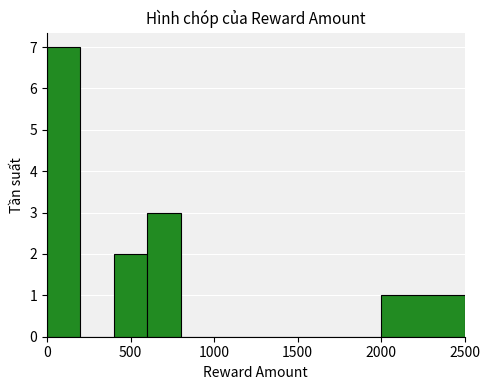

How many series are shown in this chart?

1